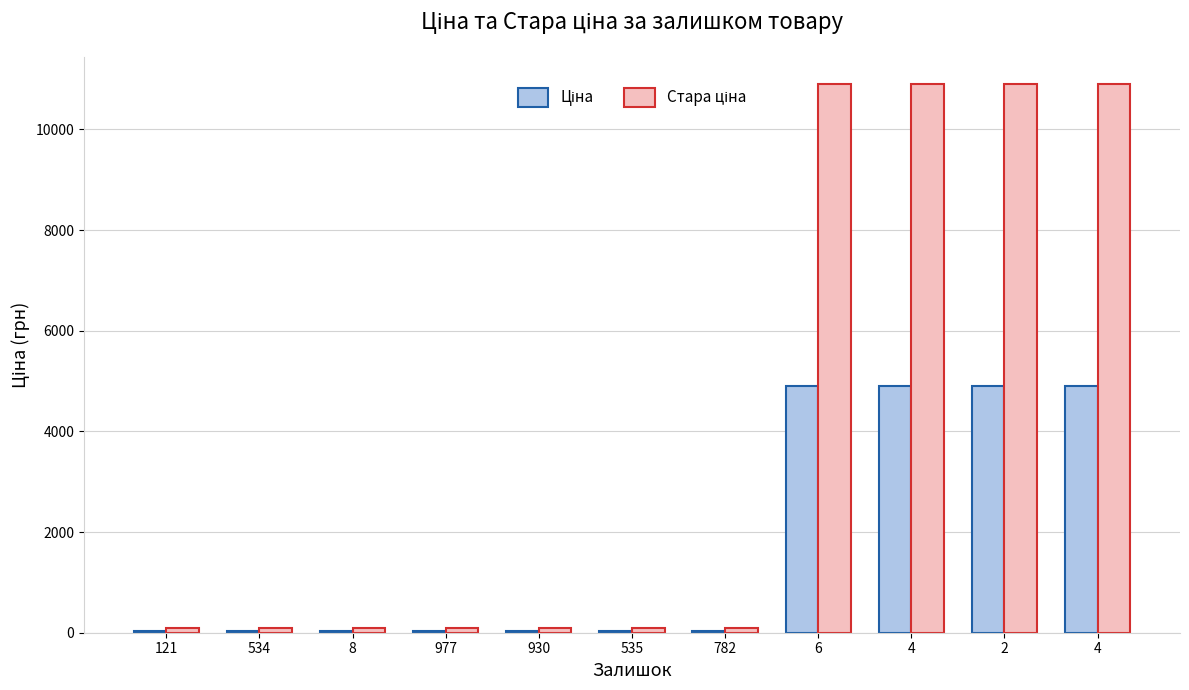

Does the chart contain stacked bars?

No